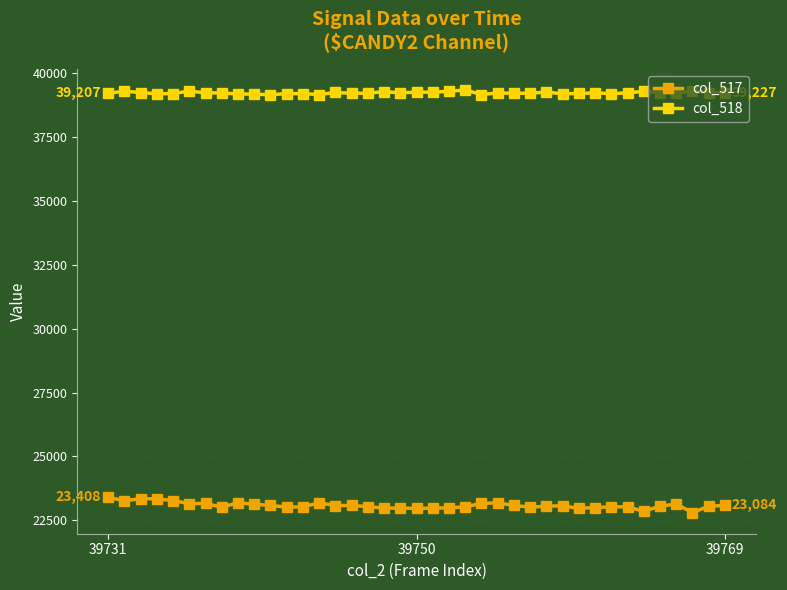

What is the value of the col_518 point at the 37th from the left?

39296